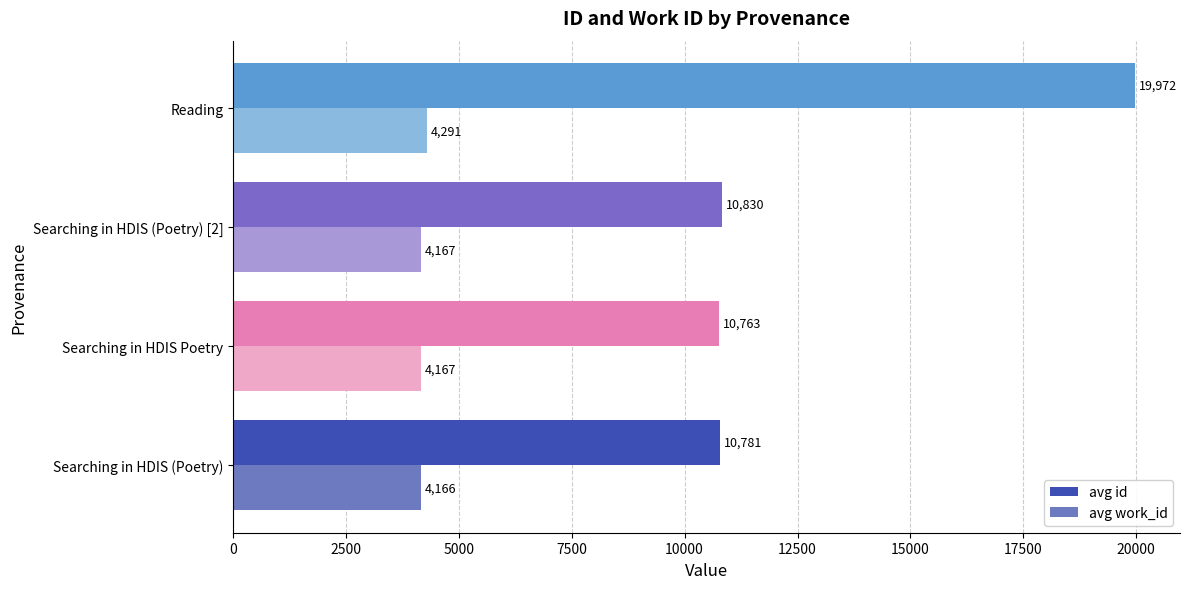

At how many categories does at least one series exceed 14383?

1